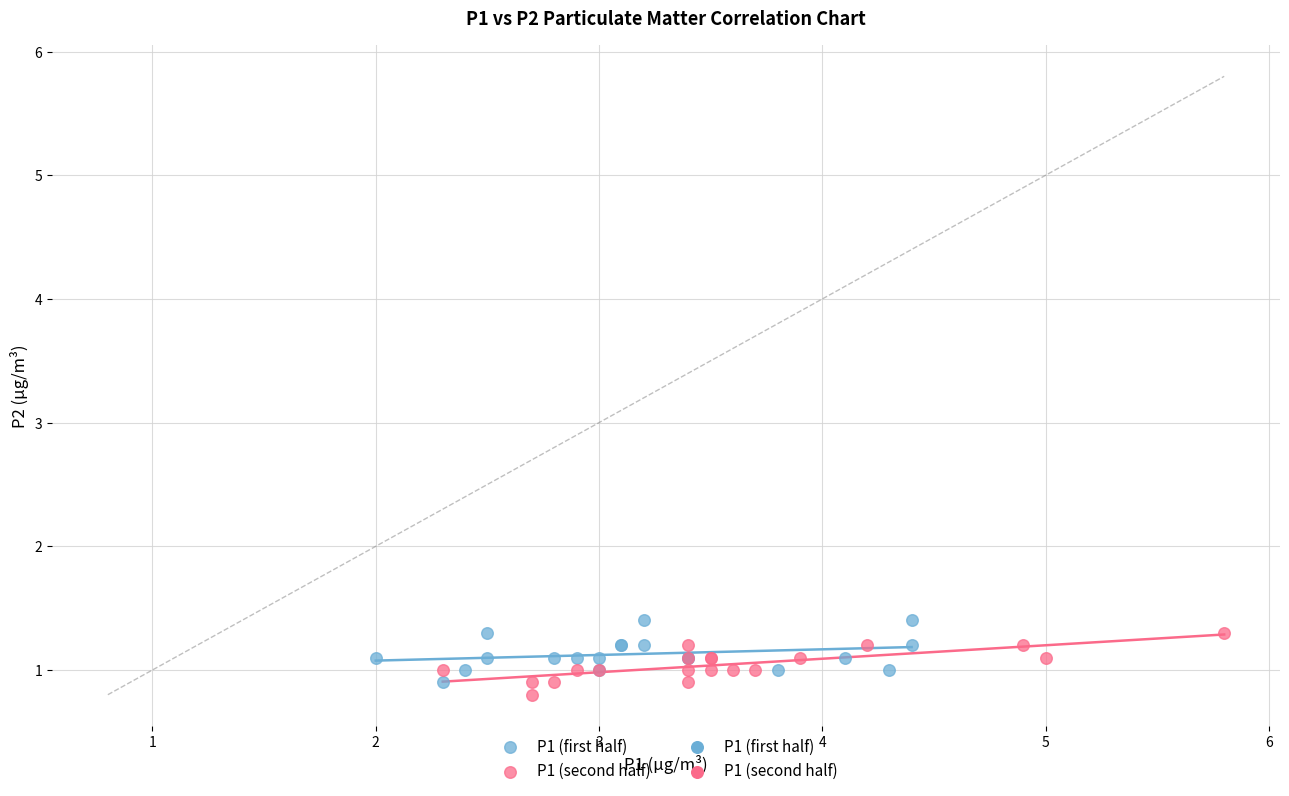

Which series reaches the minimum Y coordinate?

P1 (second half)